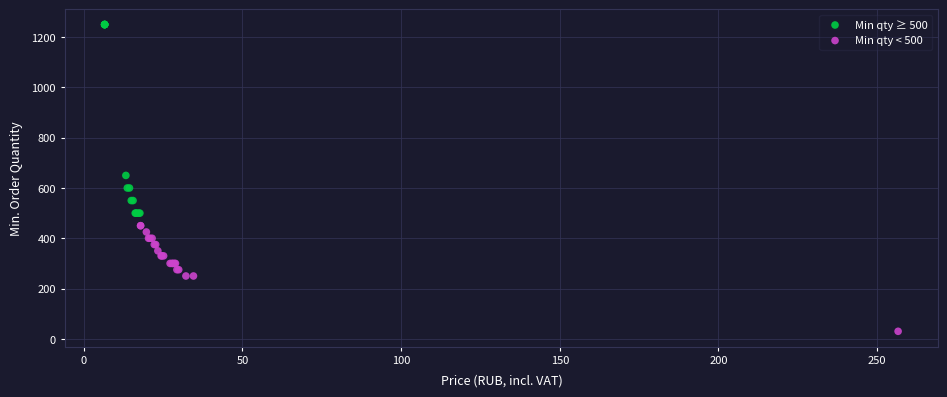

Which series contains the highest Y value?

Min qty ≥ 500